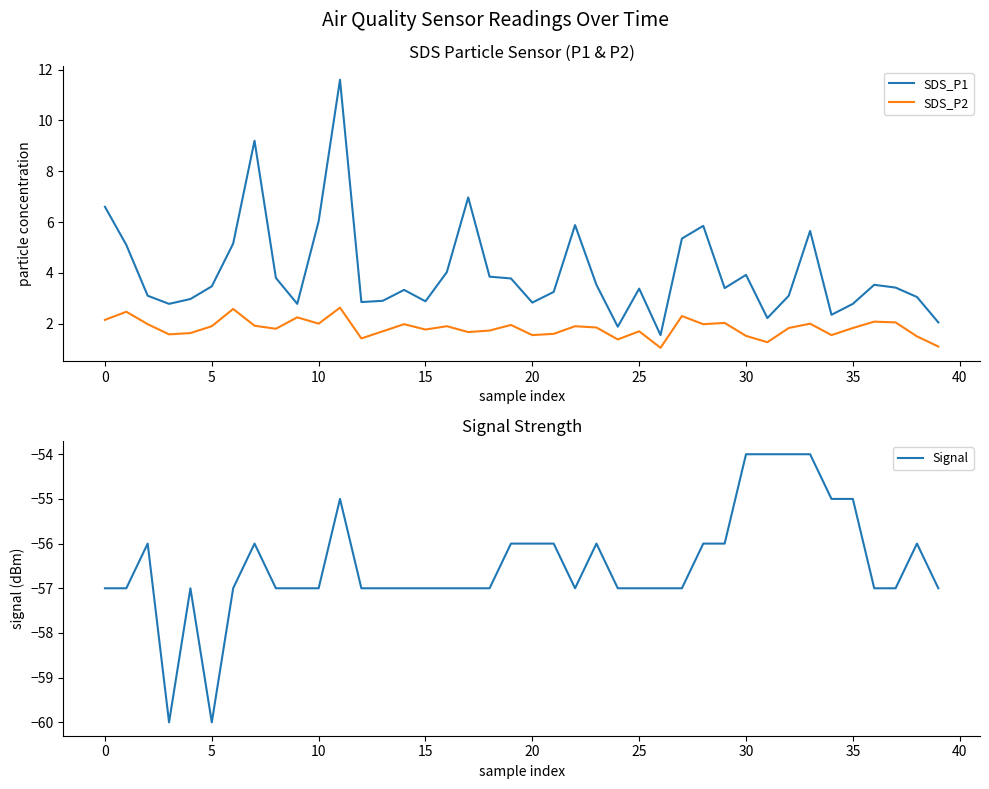

What is the total value across all series at 22?

-49.2